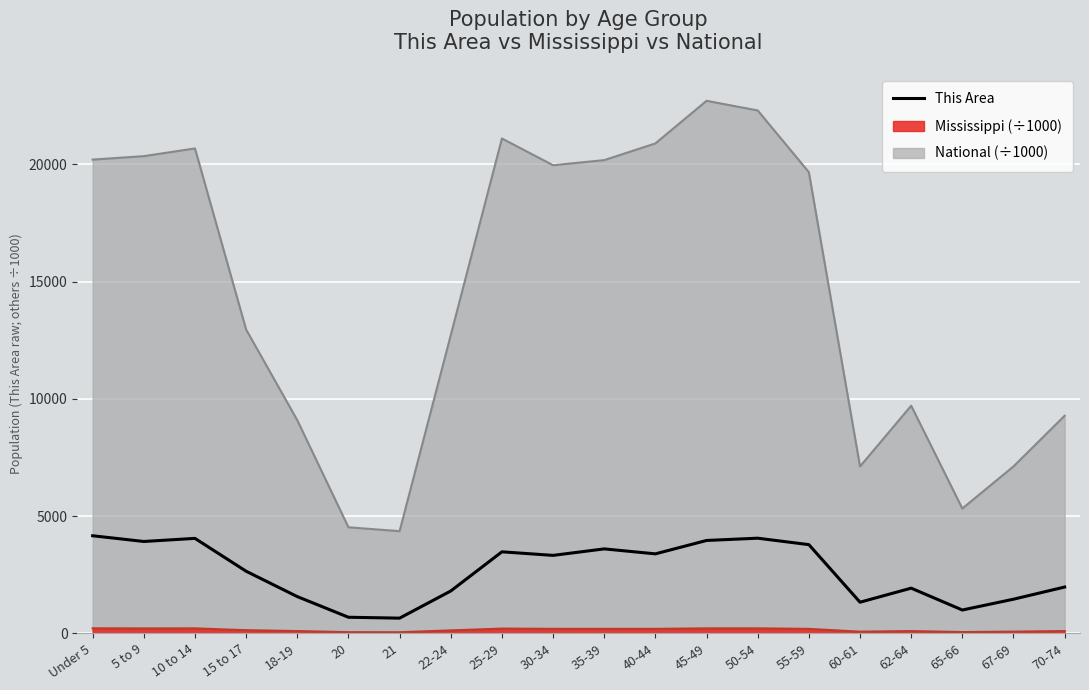

Reading right to left, transcribe all the data shown in this chart.

1971	1452	991	1923	1324	3779	4054	3957	3386	3598	3321	3473	1802	644	682	1563	2645	4046	3914	4158